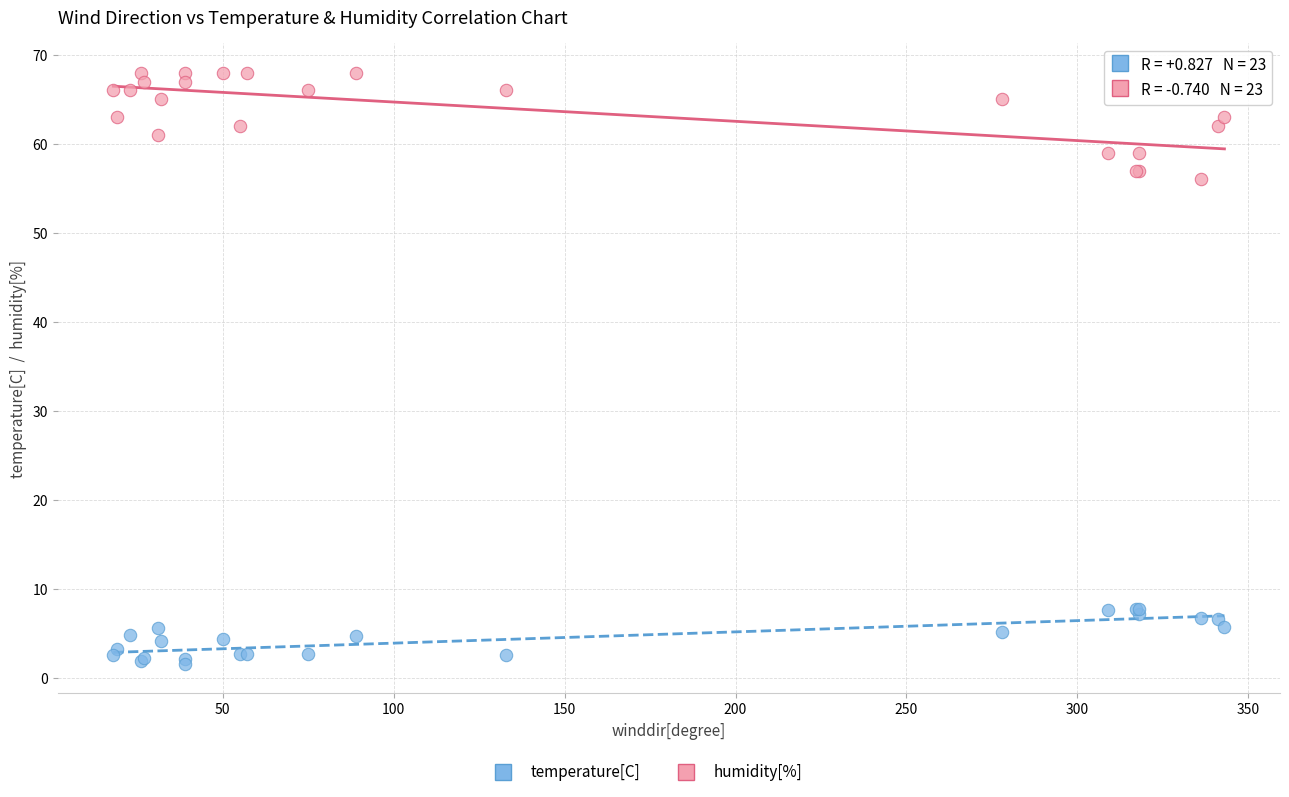

Which series has the widest spread of Y values?

humidity[%]